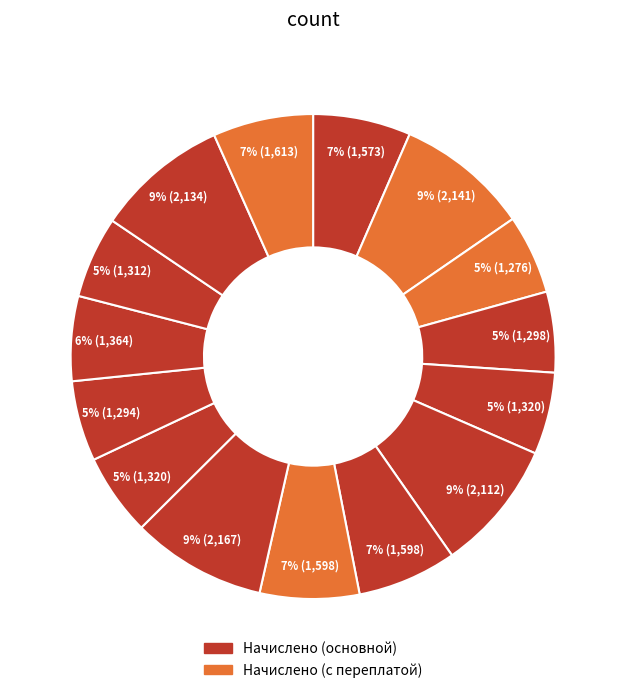

Which slice is the largest?

10